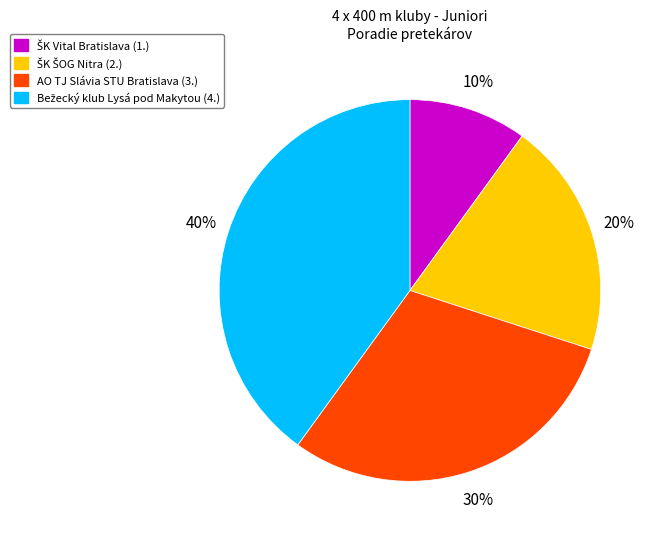

Count the number of slices in the pie.

4